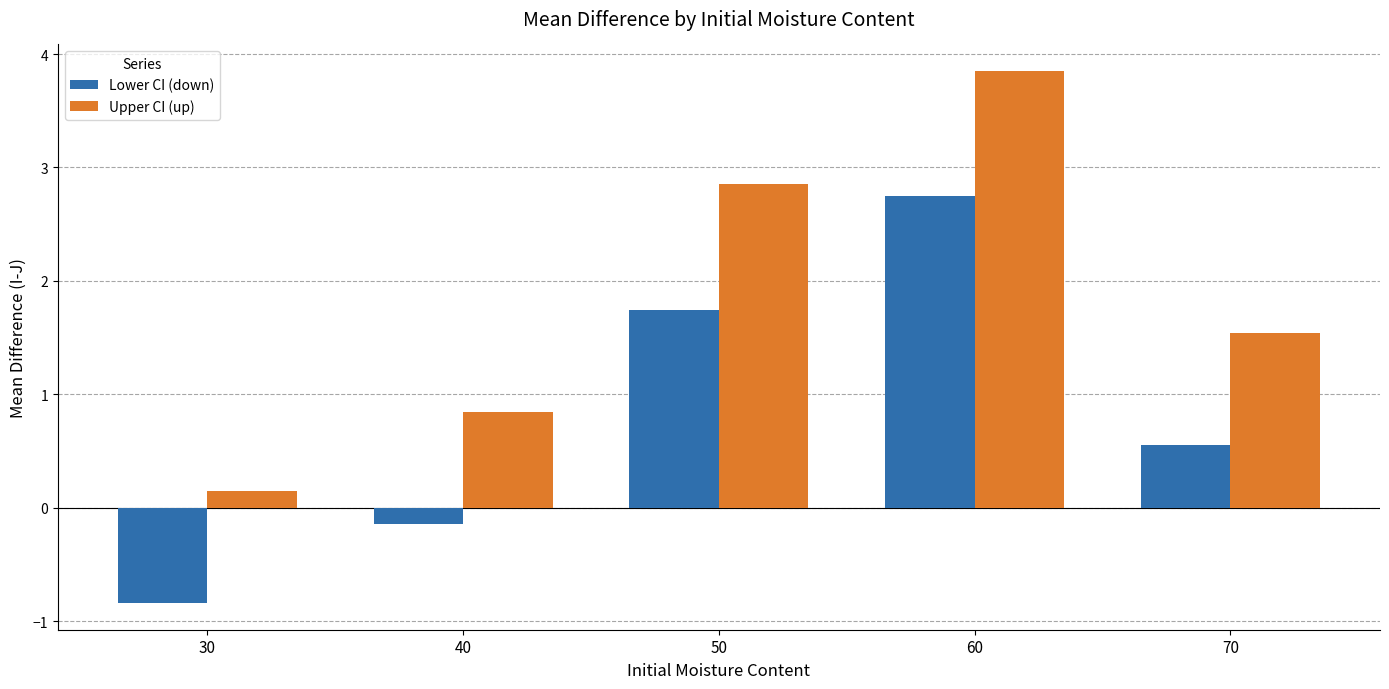

How many values in Lower CI (down) are above zero?

3